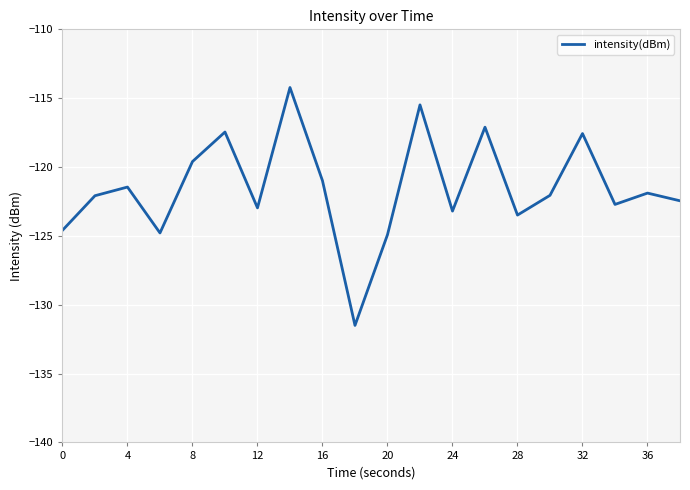

What is the greatest value displayed?

-114.2